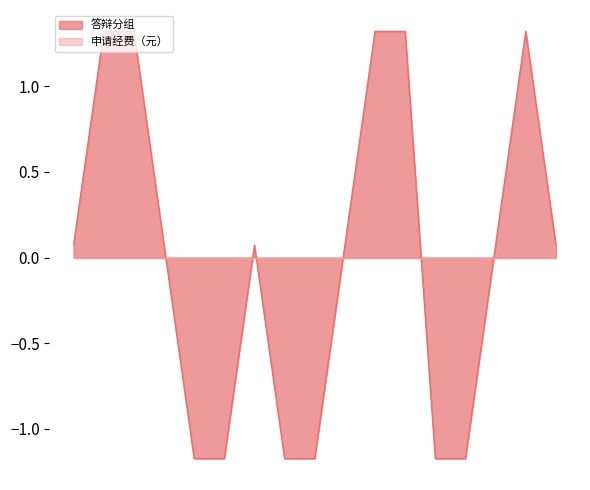

Rank the categories by value from lowest to highest.

5, 6, 8, 9, 13, 14, 1, 4, 7, 10, 15, 17, 2, 3, 11, 12, 16